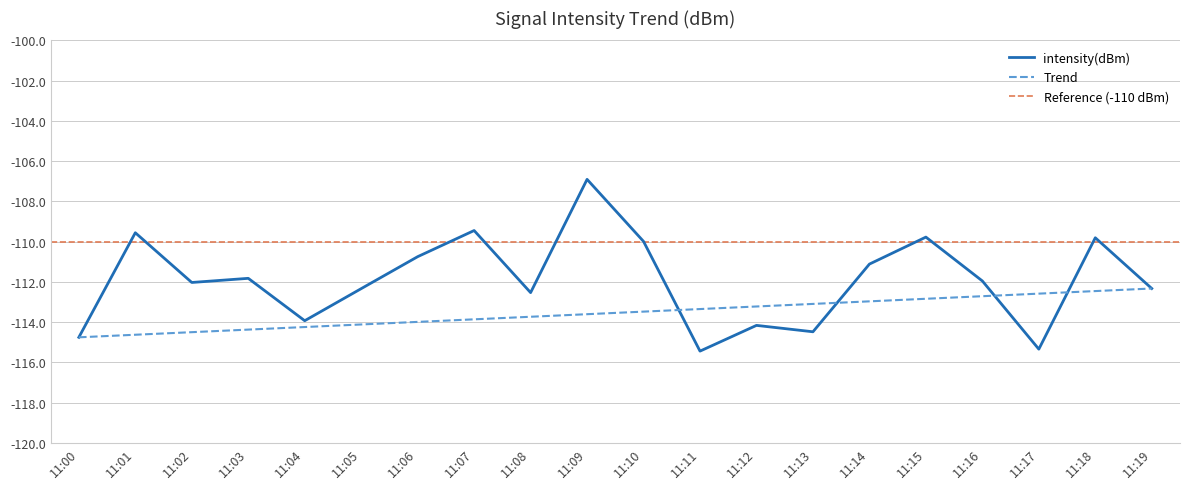

The value of Trend at 11:03 is -114.4. True or false?

True